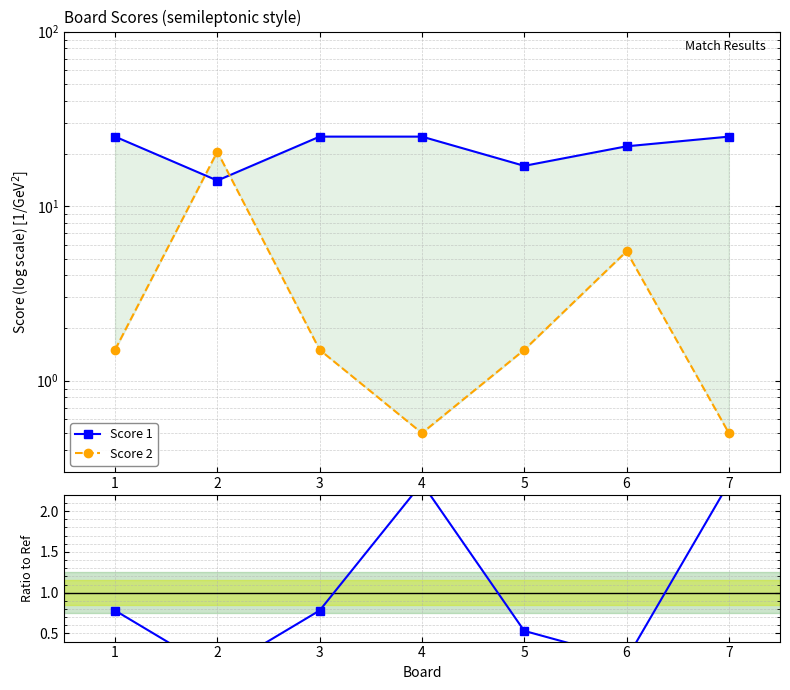

Which series has the largest range (max minus min)?

Score 2